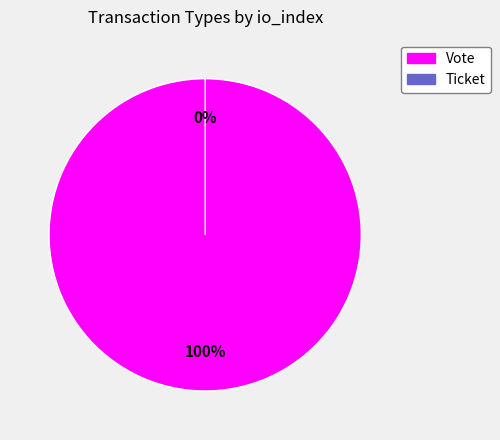

The Vote slice represents 91% of the pie. True or false?

False